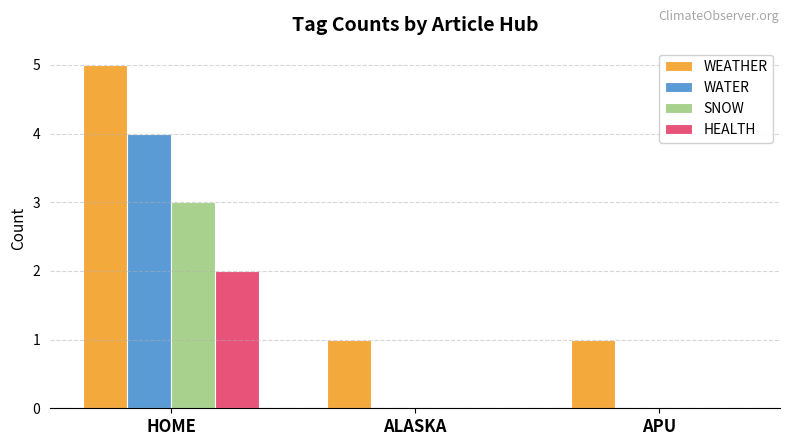

What is the sum of all SNOW values?

3